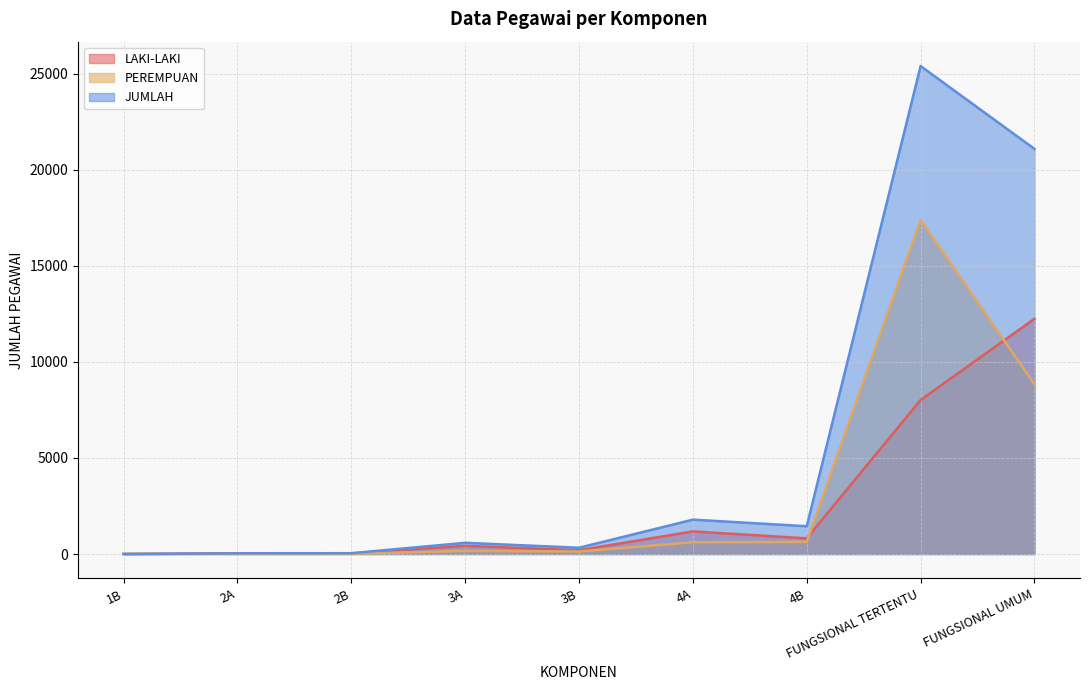

What is the difference between the JUMLAH values at FUNGSIONAL UMUM and 3B?

20757